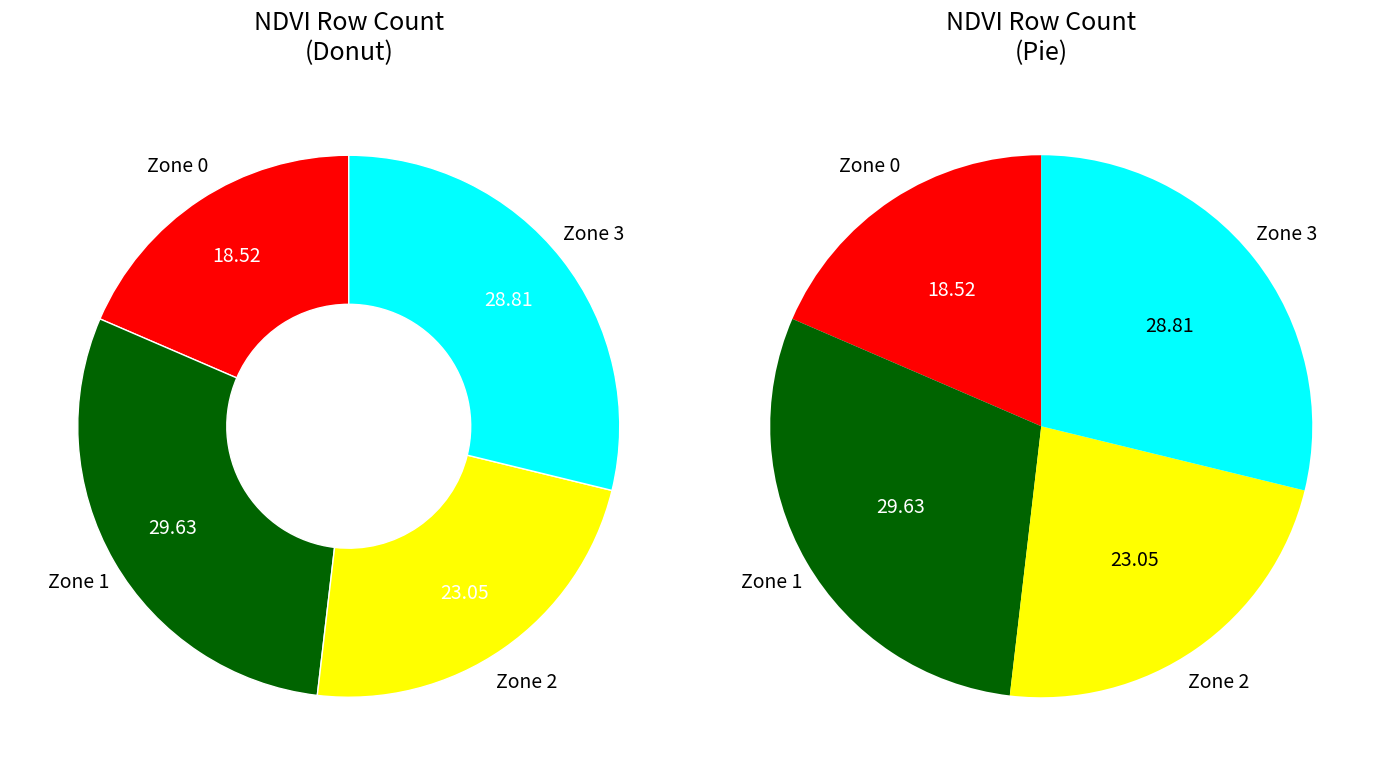

To the nearest percent, what is the difference between the Zone 2 and Zone 0 slice percentages?

5%